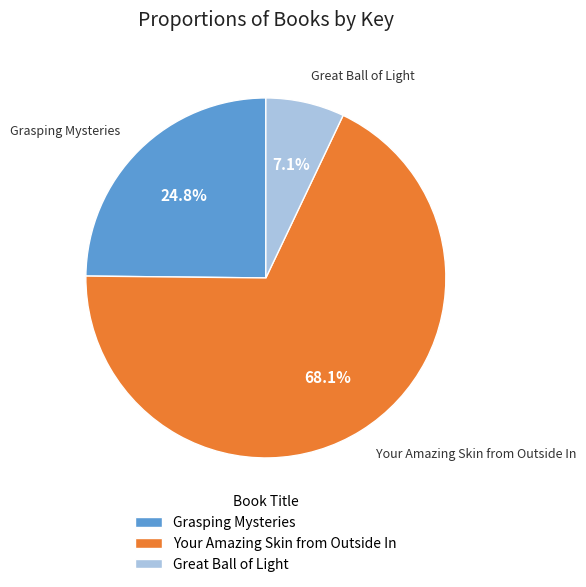

Approximately how many times larger is the value at Great Ball of Light compared to Grasping Mysteries?

0.3